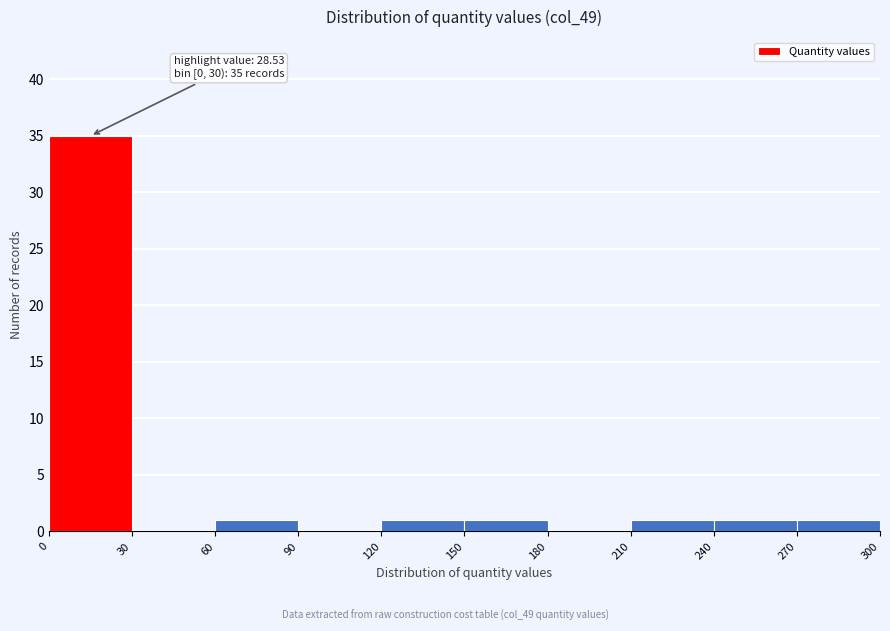

Which range on the x-axis has the tallest bar?

0 to 30